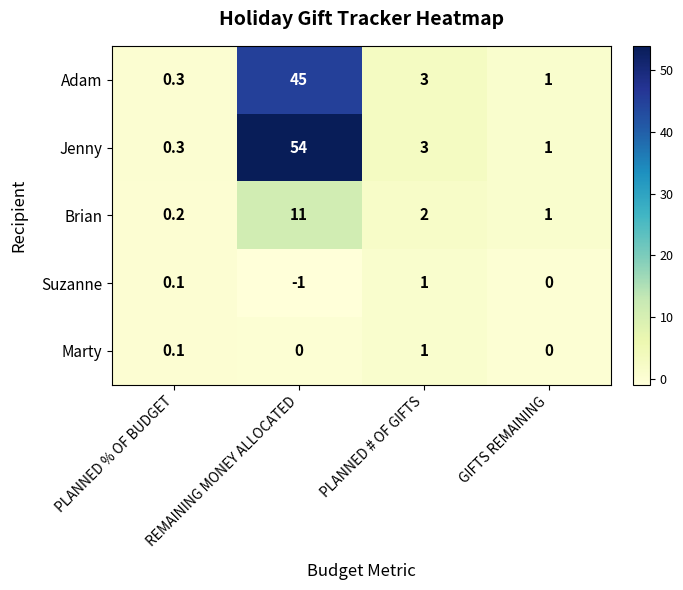

Which series has the widest spread of values?

Jenny